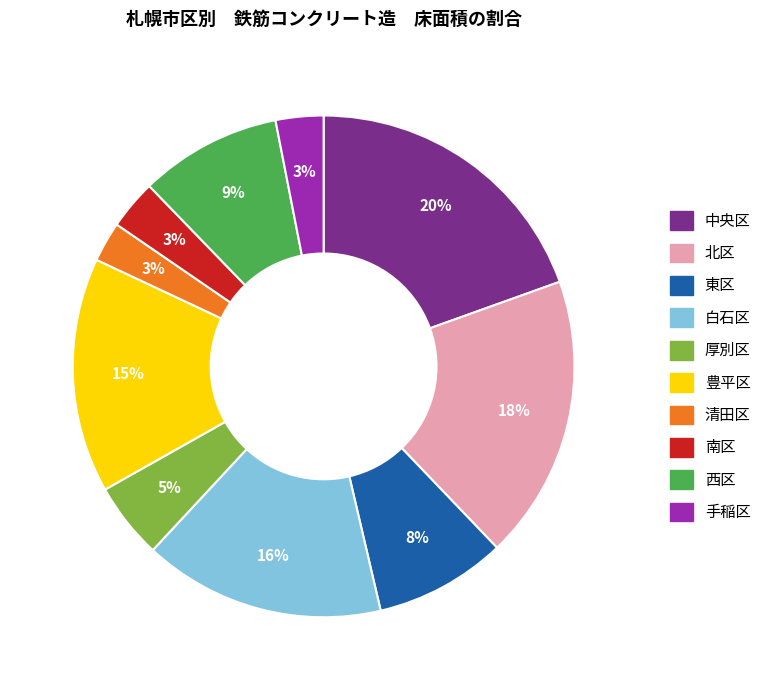

Approximately how many times larger is the value at 白石区 compared to 中央区?

0.8